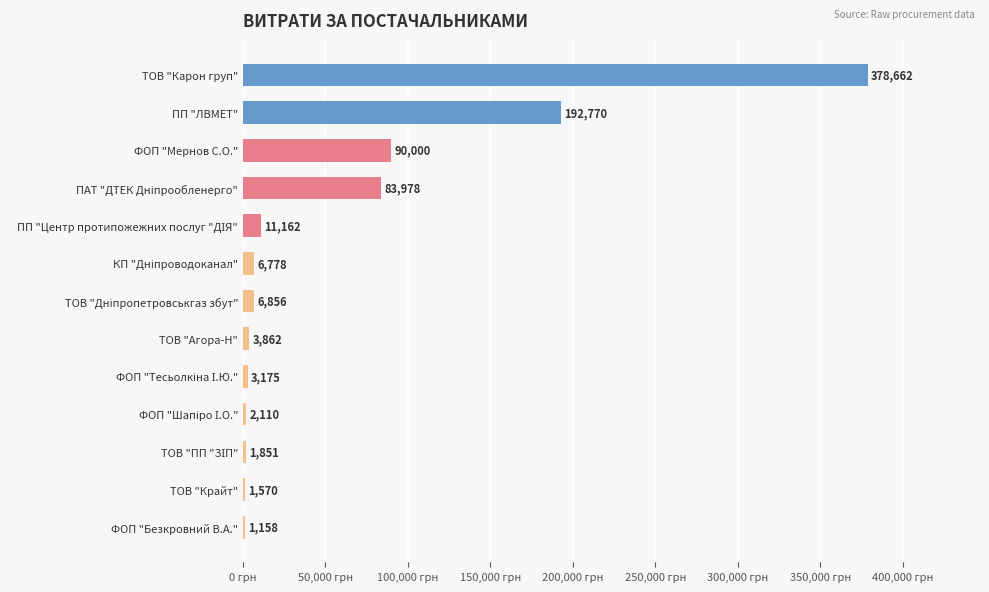

How many distinct data groups are displayed?

1